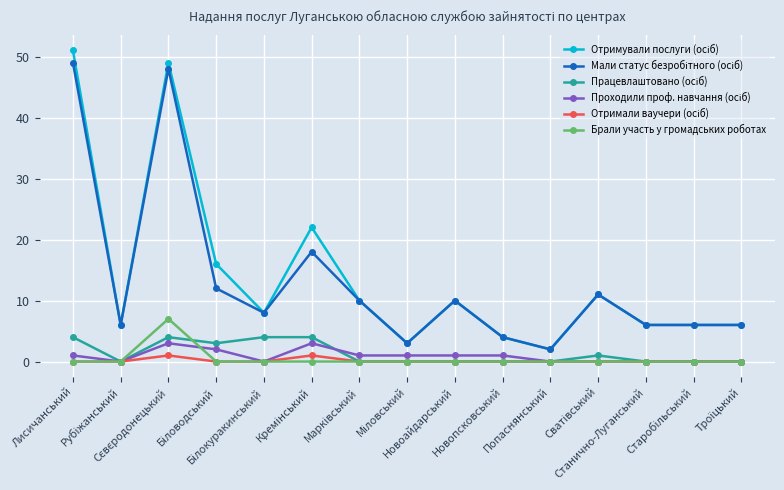

At how many categories does at least one series exceed 15?

4